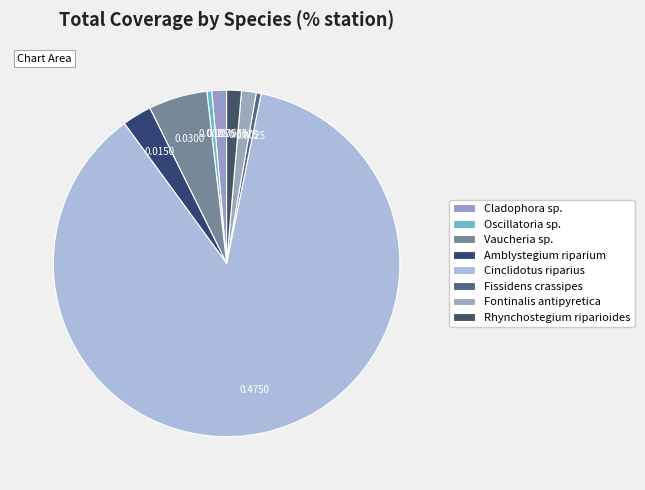

To the nearest percent, what is the average slice percentage?

12%